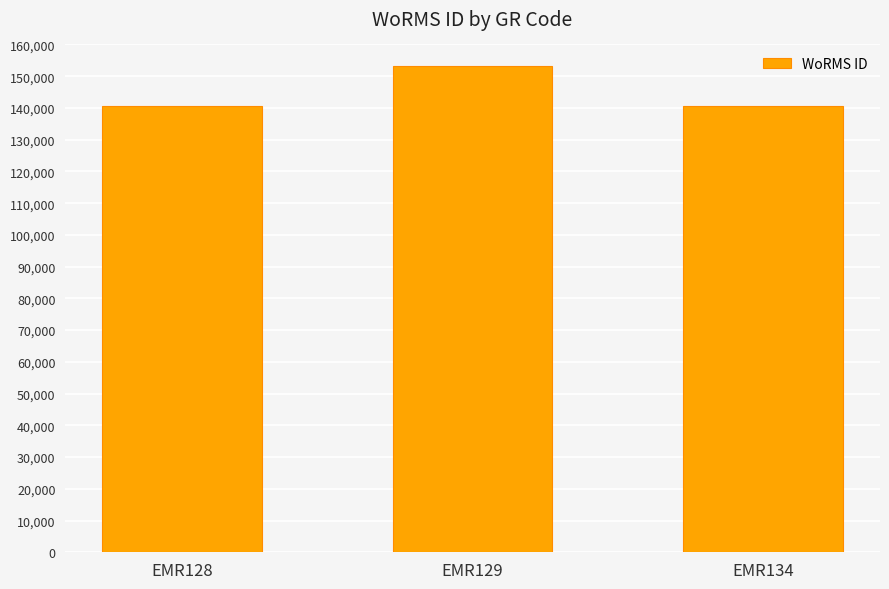

What is the minimum value shown in the chart?

140621